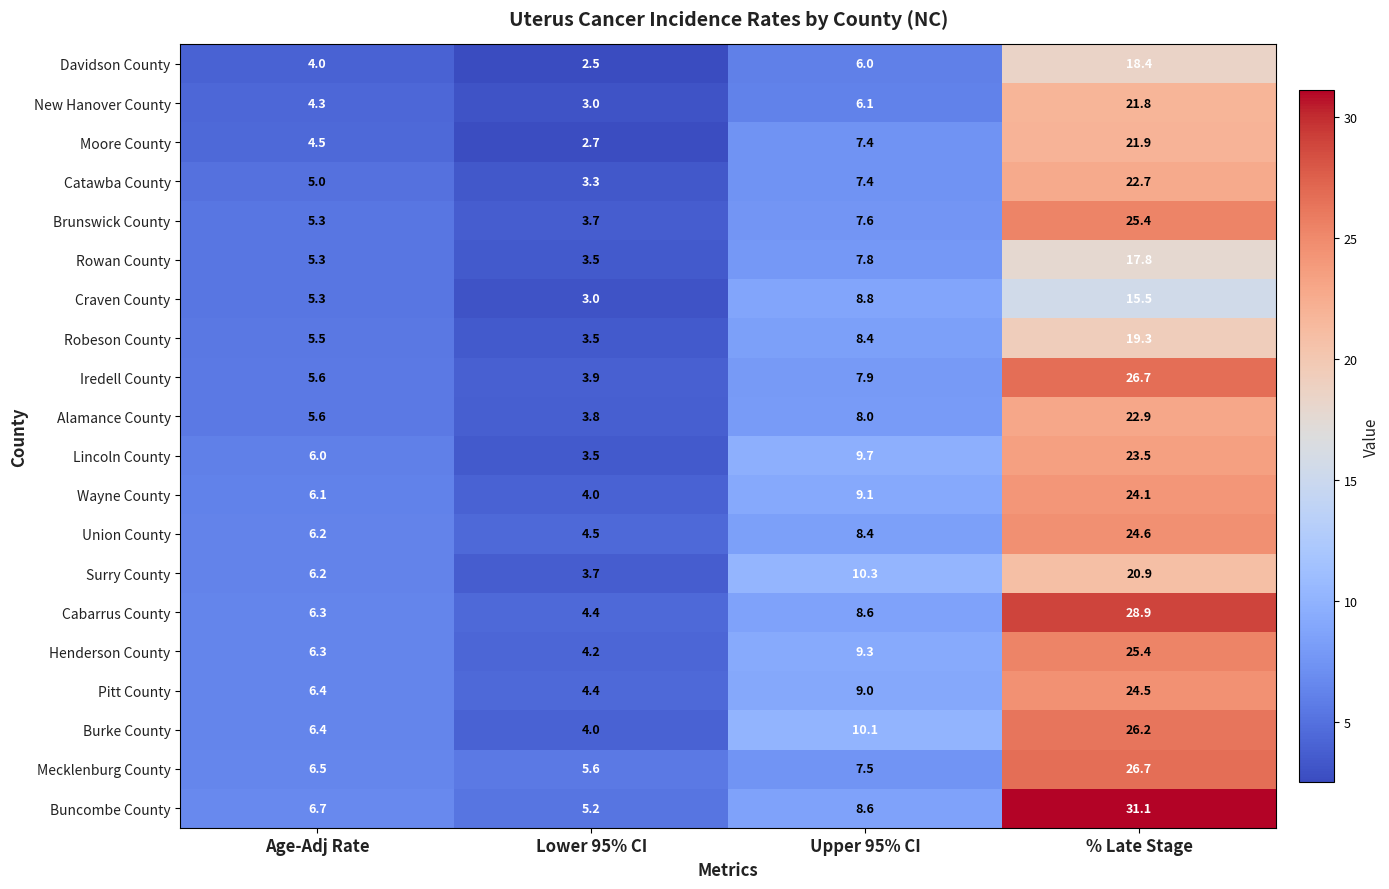

At which label is Lincoln County closest to 13?

Upper 95% CI